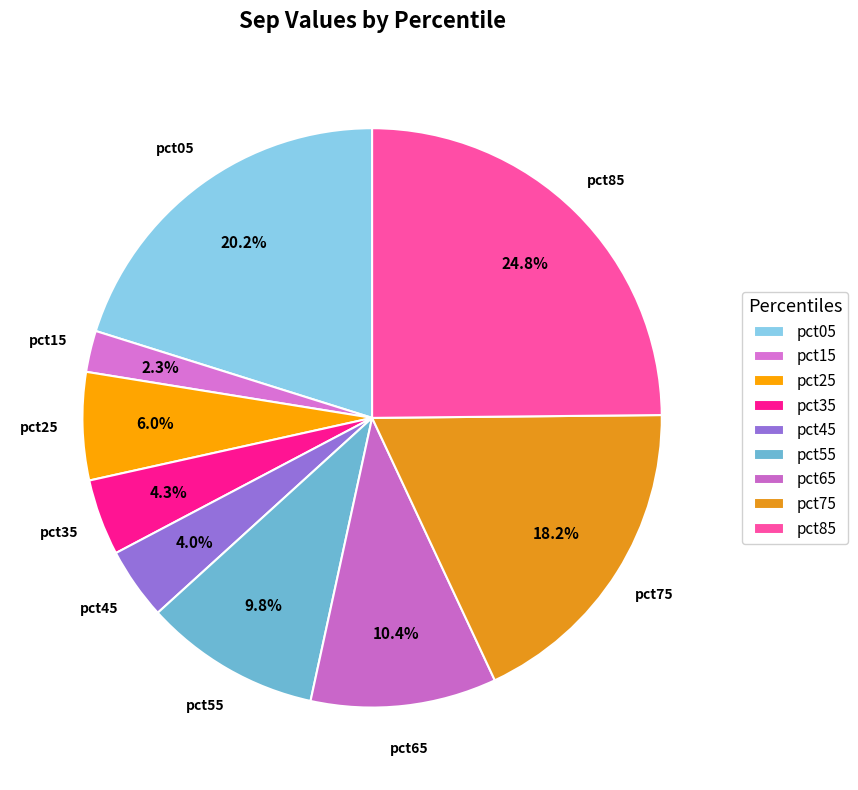

Which category has the biggest portion of the pie?

pct85